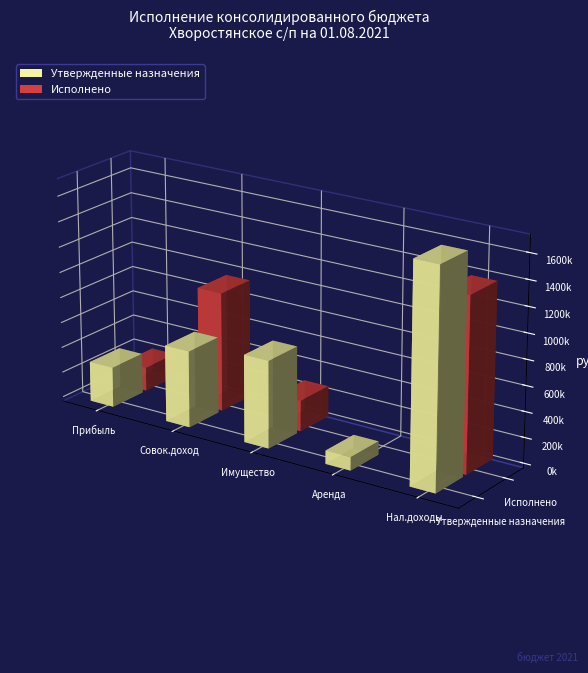

The value of Утвержденные назначения at НАЛОГИ НА СОВОКУПНЫЙ ДОХОД is 1070181.9. True or false?

False